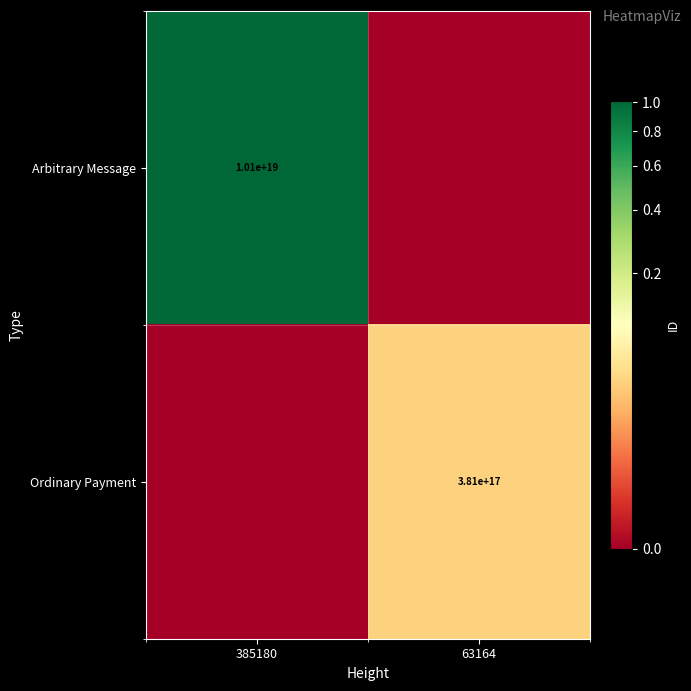

The value of Ordinary Payment at 63164 is 381000000000000000. True or false?

True